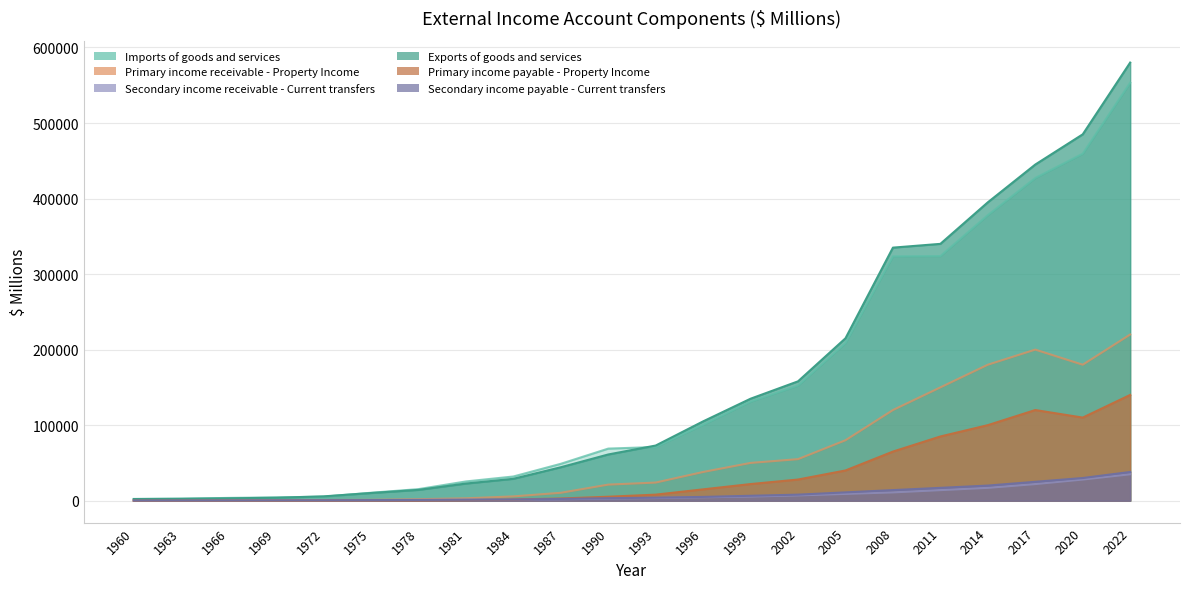

Reading right to left, extract all data points from this chart.

Imports of goods and services: 553302	459384	427200	378071	323827	323507	208631	152398	131152	100501	71069	68953	48834	32018	25469	15308	10483	5325	4360	3683	2656	2332
Primary income receivable - Property Income: 220000	180000	200000	180000	150000	120000	80000	55000	50000	38000	24000	21281	10448	5687	3135	1992	1131	819	642	400	346	306
Secondary income receivable - Current transfers: 35000	28000	22000	17000	14000	11000	9000	7000	5500	4500	3500	2812	1850	1588	1369	1075	742	450	342	217	135	89
Exports of goods and services: 580000	485000	445000	395000	340000	335000	215000	158000	135000	105000	73000	61170	44264	28970	22682	14295	10160	5704	3909	3148	2497	2155
Primary income payable - Property Income: 140000	110000	120000	100000	85000	65000	40000	28000	22000	15000	8000	5240	2899	1567	780	428	434	230	129	93	65	44
Secondary income payable - Current transfers: 38000	30000	25000	20000	17000	14000	11000	8000	6500	5000	4000	3301	2322	1553	1228	960	794	571	454	311	273	219